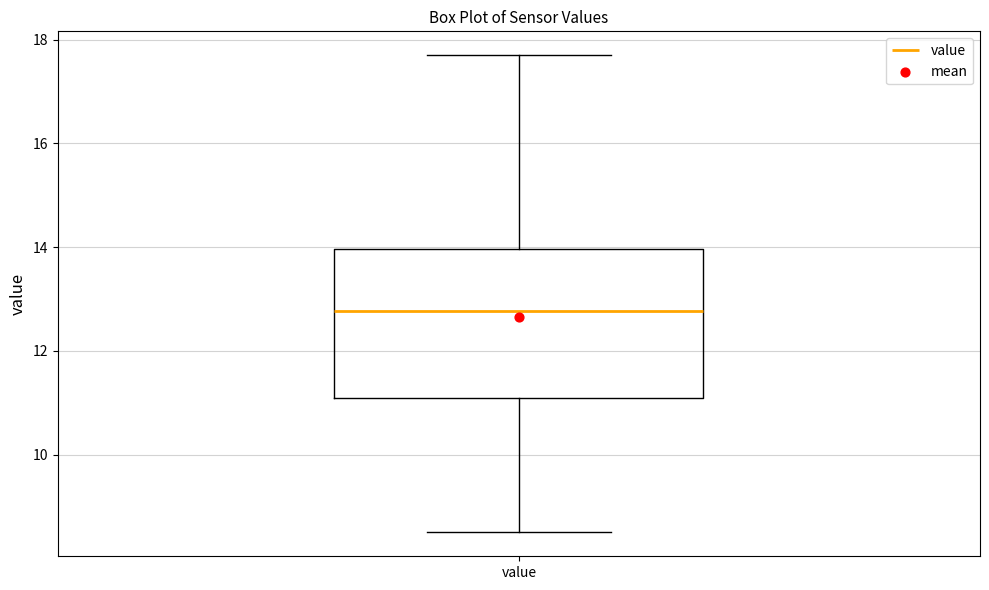

Where is the upper edge of the box for value on the y-axis? The values are not printed on the chart, so give them approximately, as read against the axis.

14.0